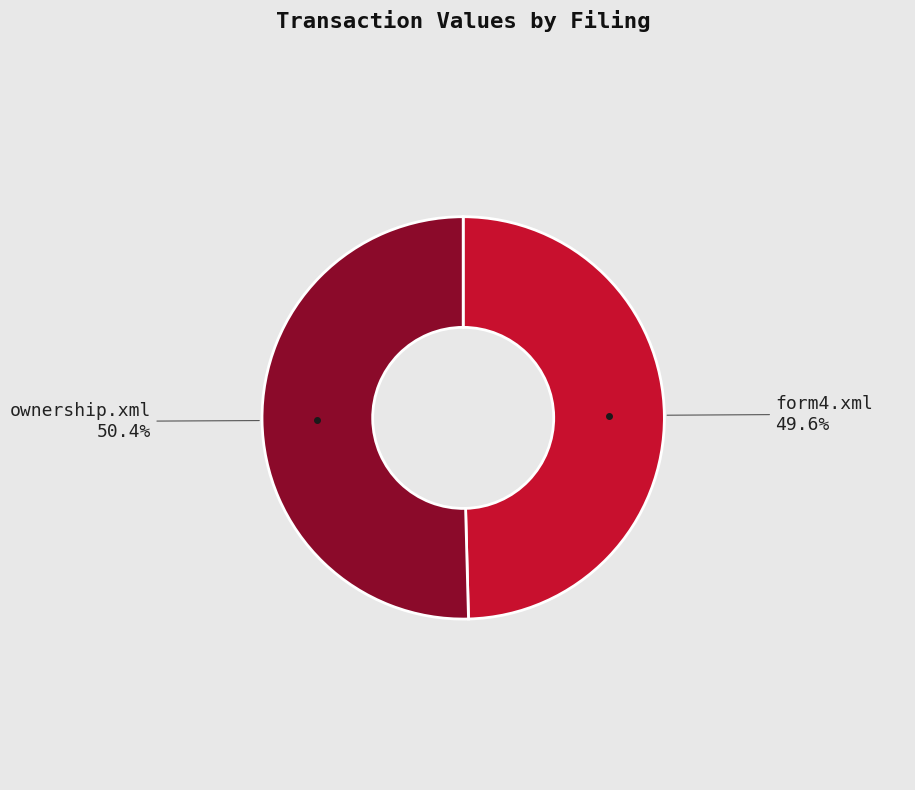

How many slices are in this pie chart?

2